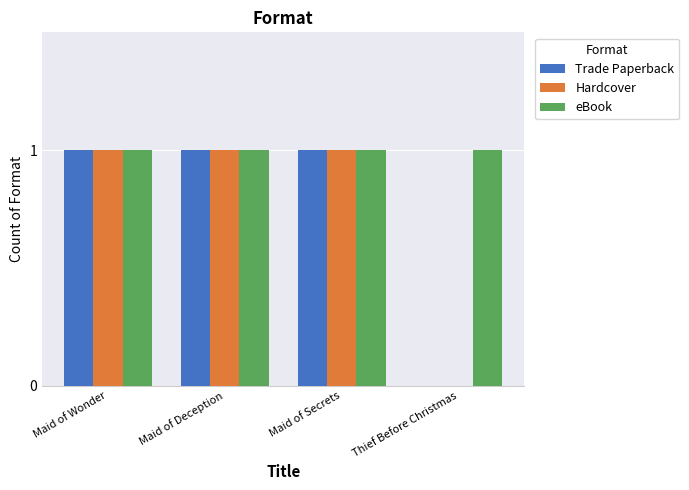

What is the sum of all Hardcover values?

3